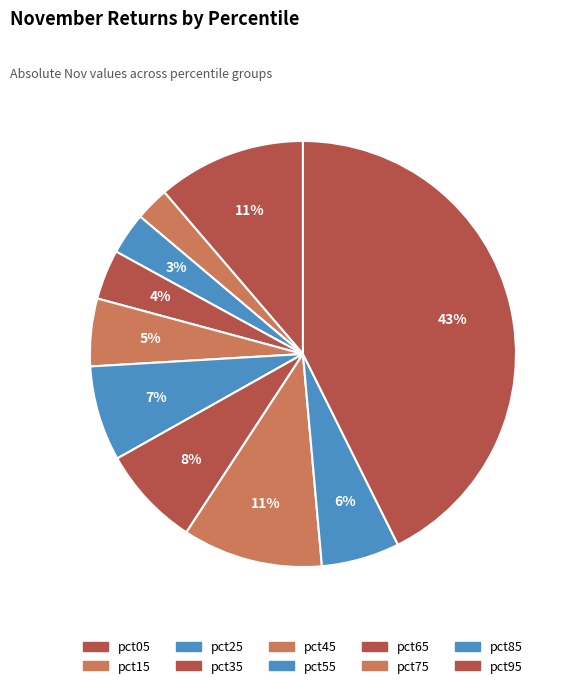

To the nearest percent, what percentage of the pie is pct75?

11%